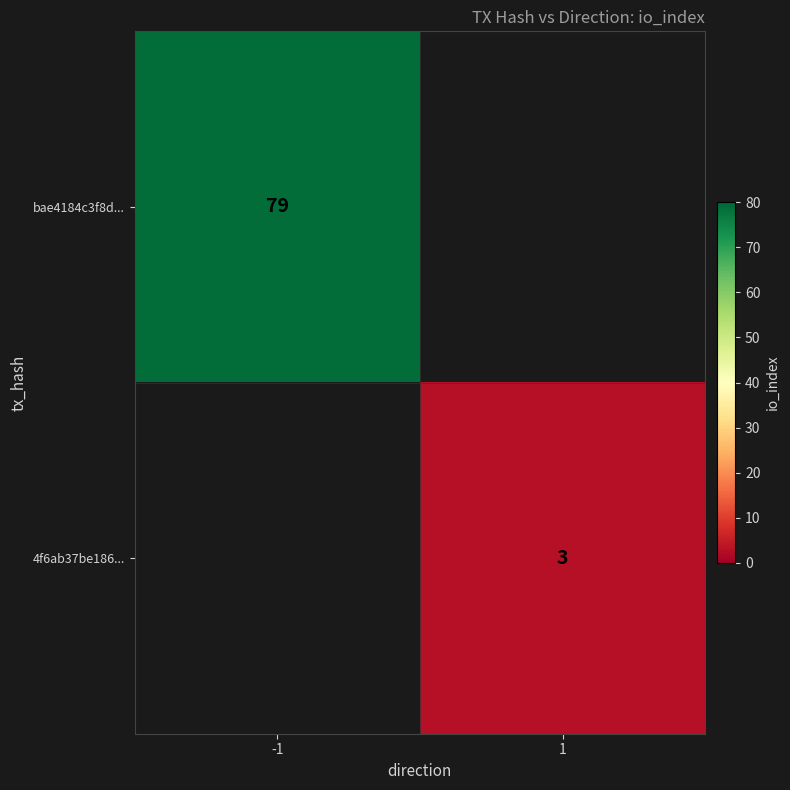

Is it true that bae4184c3f8d... equals 79 at -1?

True